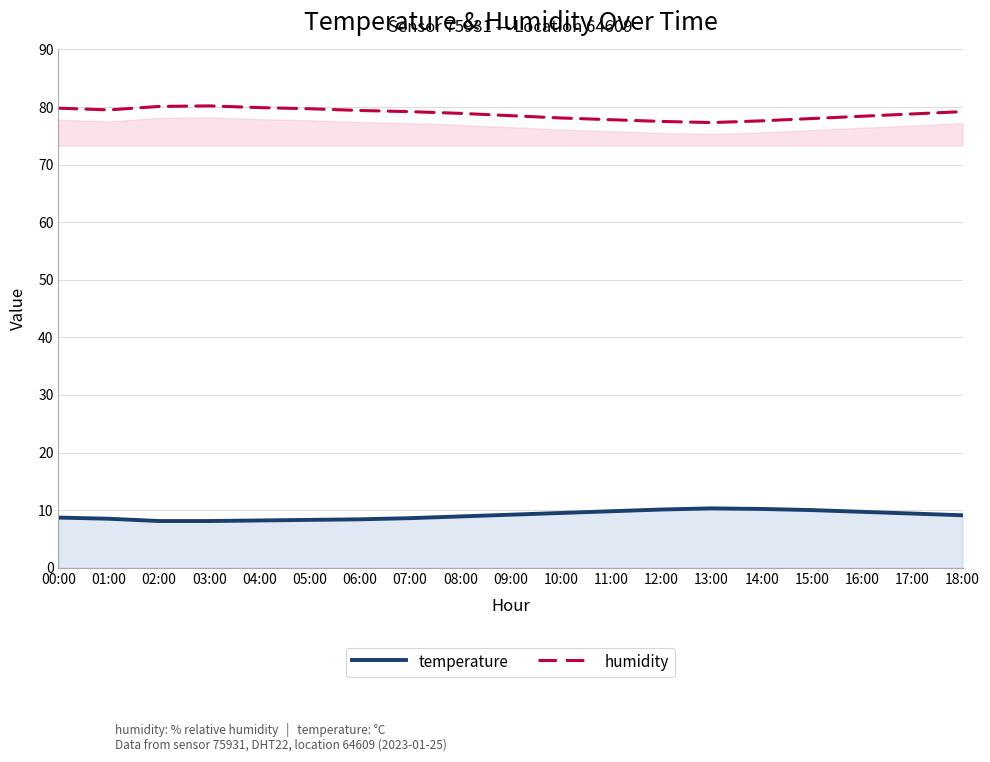

What is the average value of the temperature series?

9.1